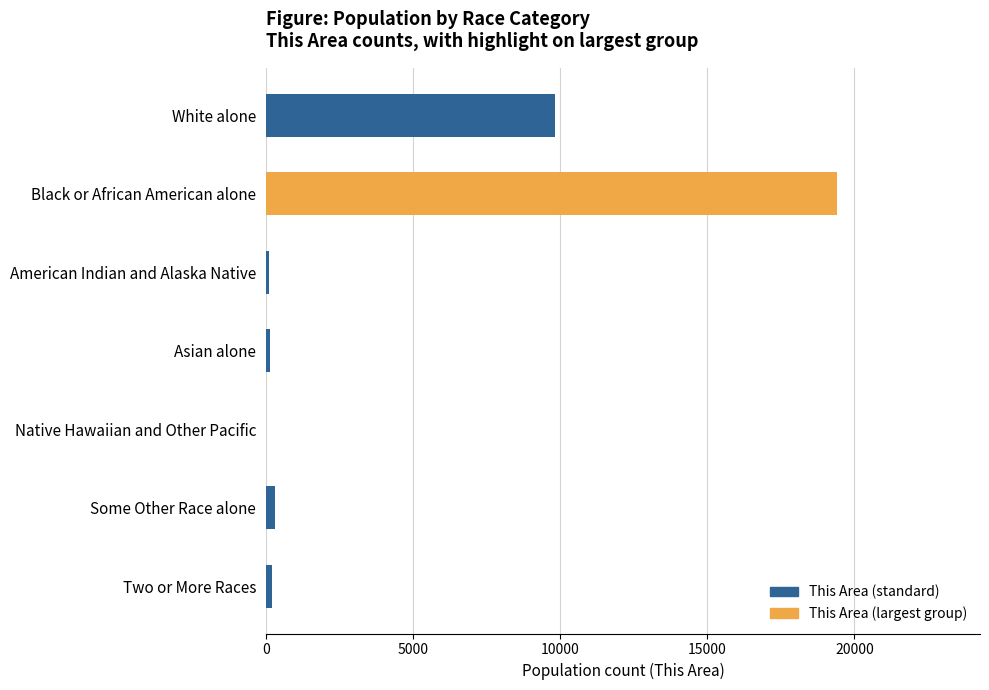

Which has a higher value, American Indian and Alaska Native or Black or African American alone?

Black or African American alone